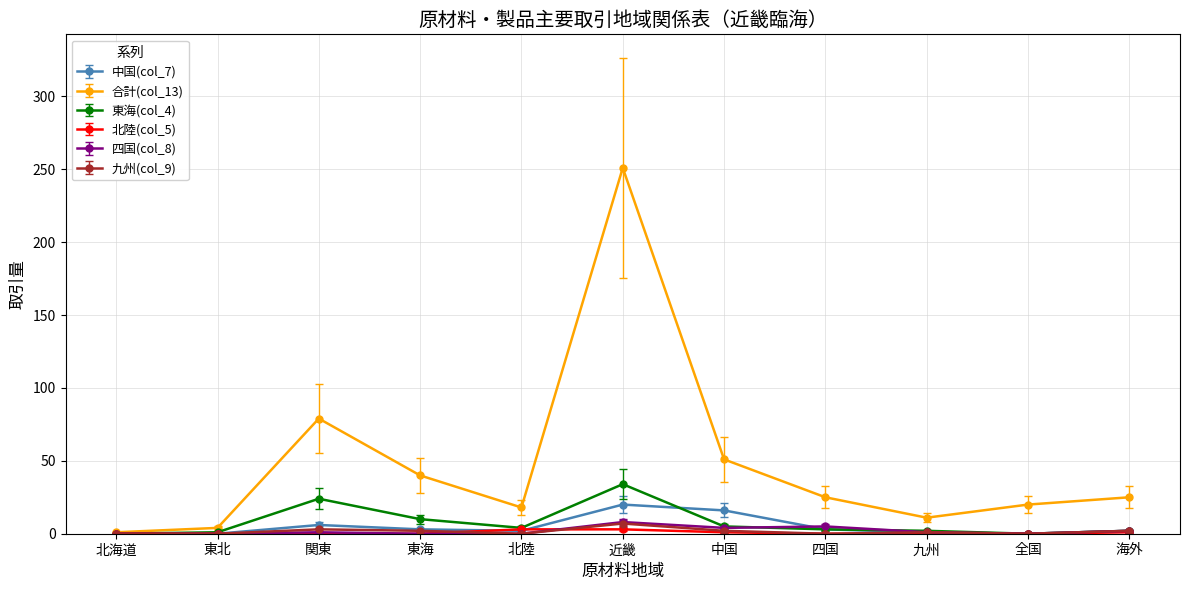

Which series has the largest total across all categories?

合計(col_13)